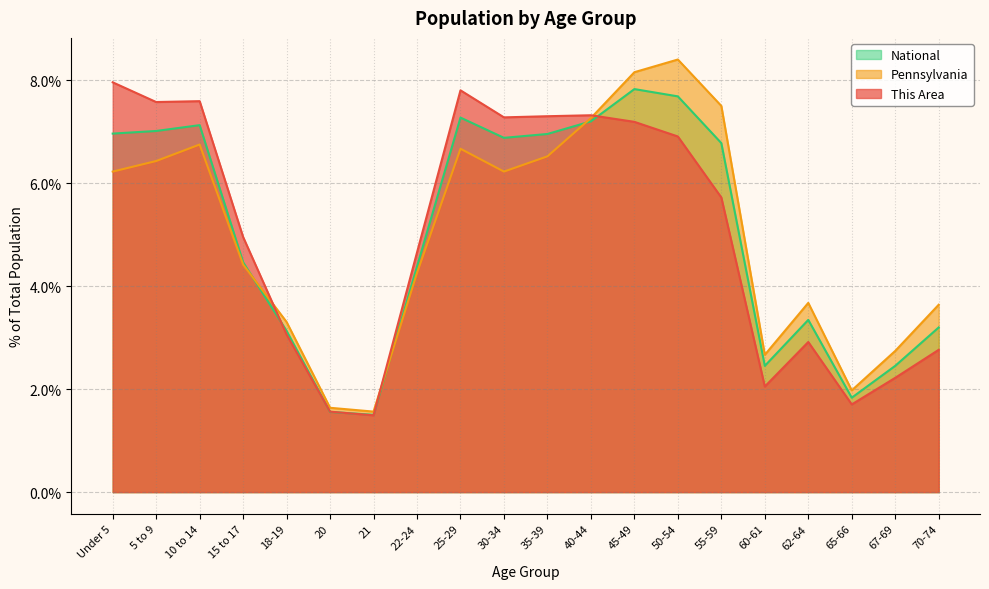

Count the number of data series in this chart.

3